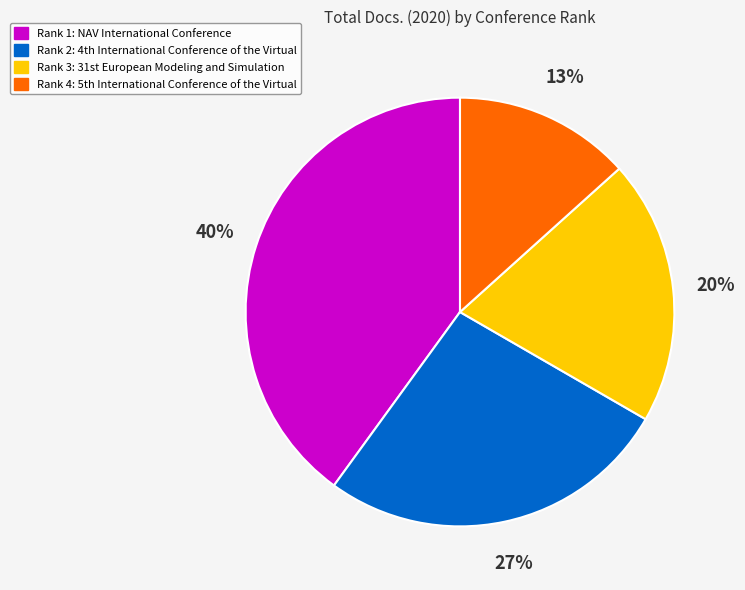

Which slice is the smallest?

Rank 4: 5th International Conference of the Virtual